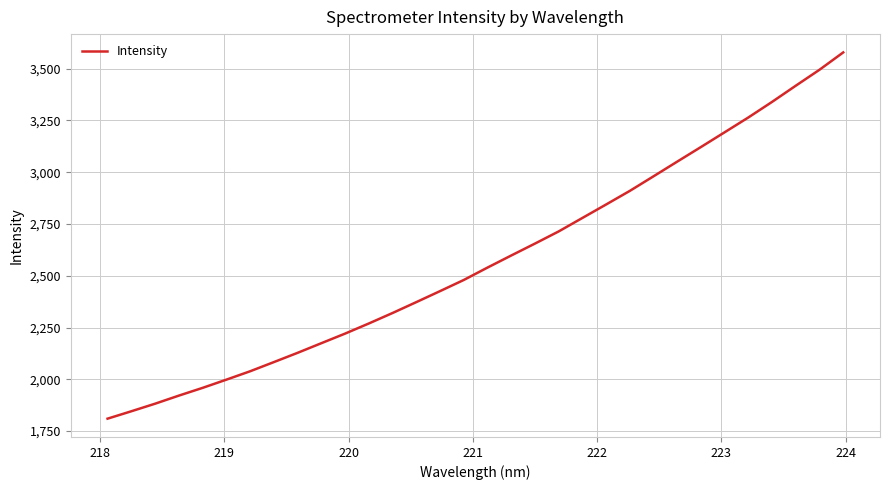

What is the minimum value shown in the chart?

1809.7